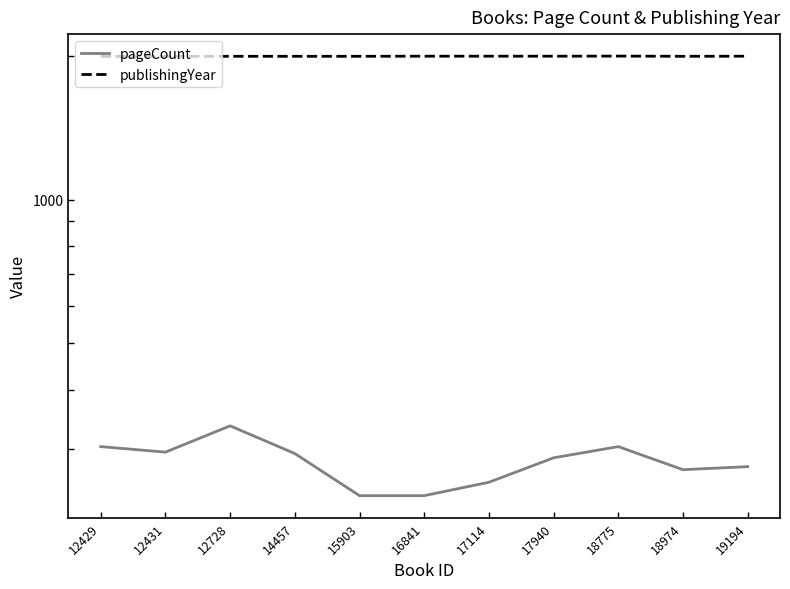

True or false: publishingYear has a value of 1995 at 16841.

True